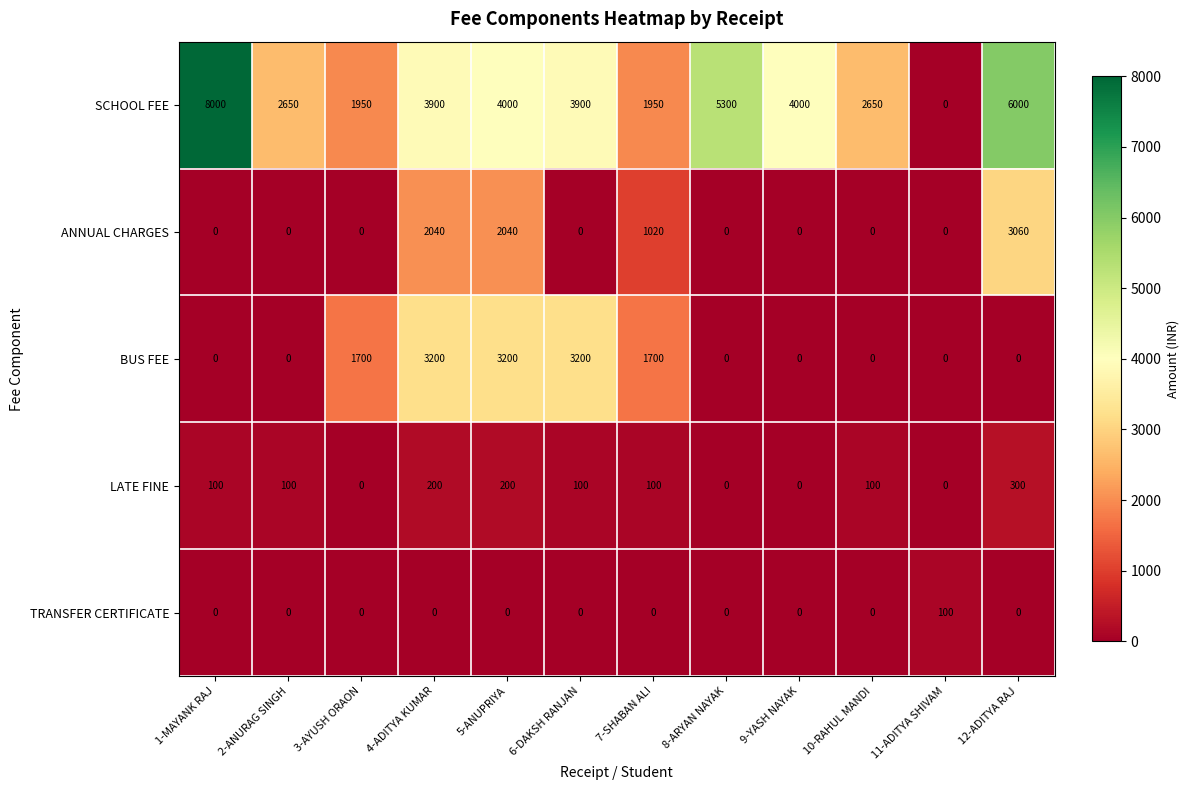

At which category is the sum across all series the highest?

5-ANUPRIYA